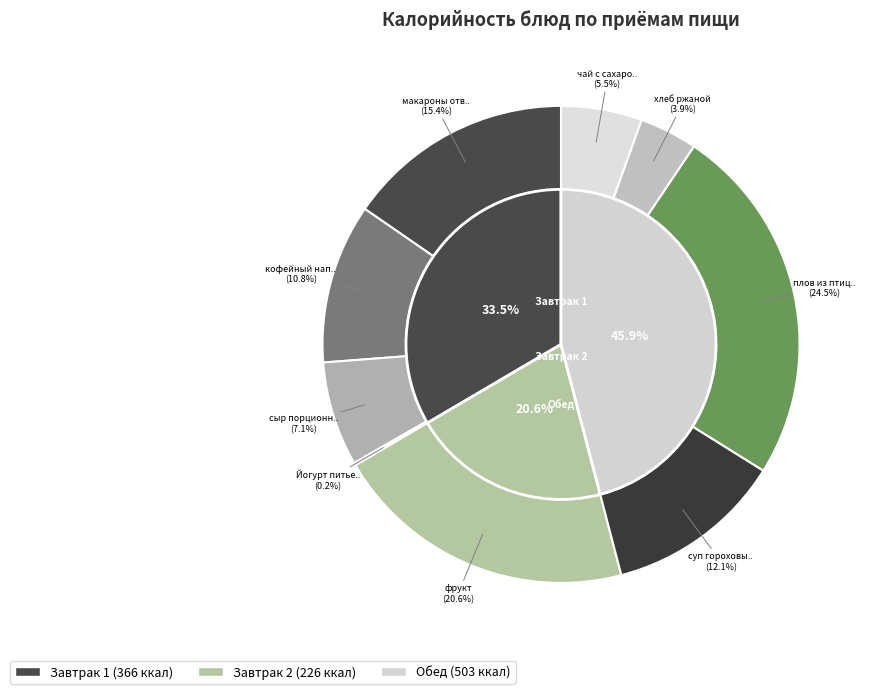

Rank the categories by value from lowest to highest.

Йогурт питьевой, хлеб ржаной, чай с сахаром, сыр порционный, кофейный напиток, суп гороховый, макароны отварные, фрукт, плов из птицы